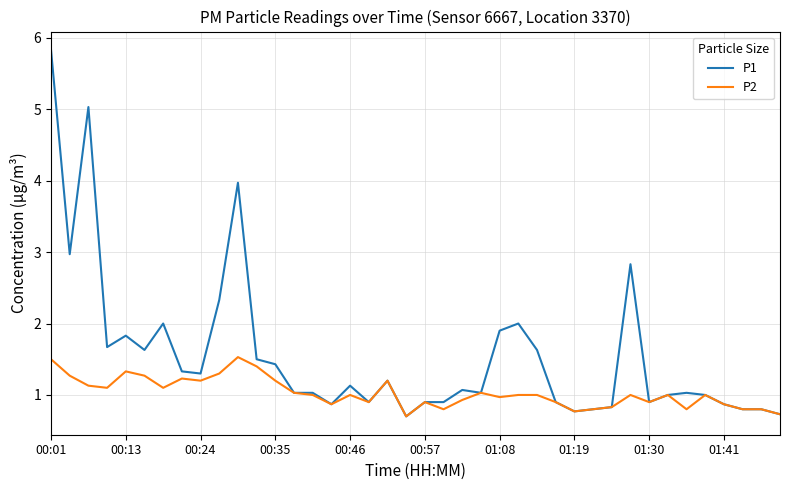

Reading left to right, extract all data points from this chart.

P1: 5.8	3.0	5.0	1.7	1.8	1.6	2.0	1.3	1.3	2.3	4.0	1.5	1.4	1.0	1.0	0.9	1.1	0.9	1.2	0.7	0.9	0.9	1.1	1.0	1.9	2.0	1.6	0.9	0.8	0.8	0.8	2.8	0.9	1.0	1.0	1.0	0.9	0.8	0.8	0.7
P2: 1.5	1.3	1.1	1.1	1.3	1.3	1.1	1.2	1.2	1.3	1.5	1.4	1.2	1.0	1.0	0.9	1.0	0.9	1.2	0.7	0.9	0.8	0.9	1.0	1.0	1.0	1.0	0.9	0.8	0.8	0.8	1.0	0.9	1.0	0.8	1.0	0.9	0.8	0.8	0.7